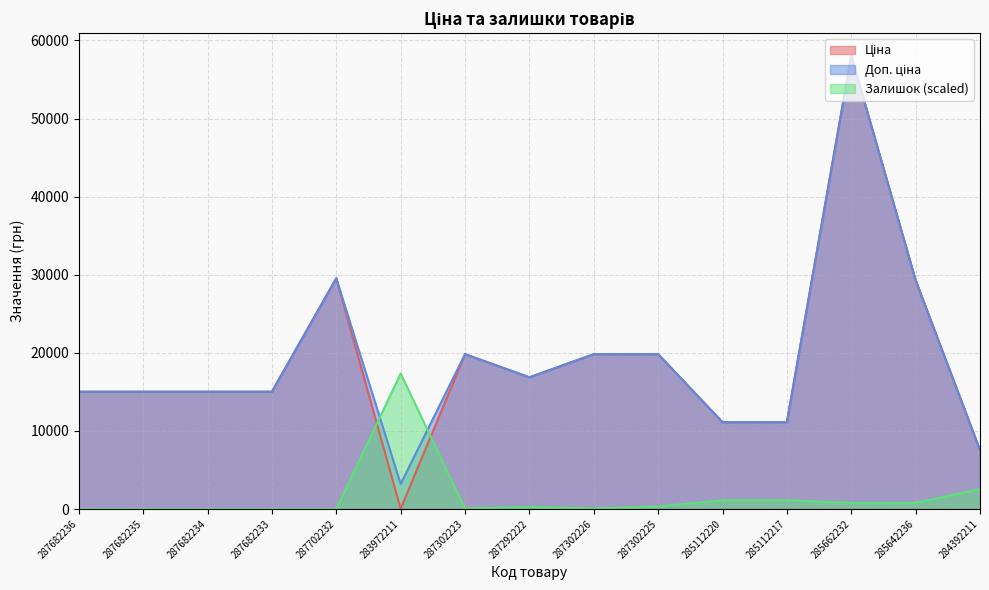

Rank the series by their maximum value, from lowest to highest.

Залишок, Ціна, Доп. ціна